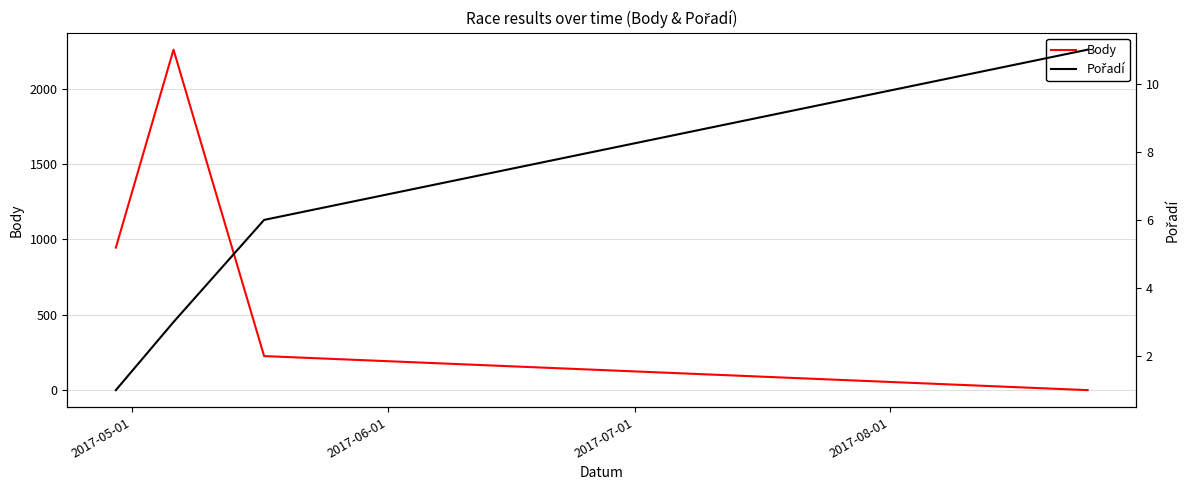

How many data points in Body are above 946?

1